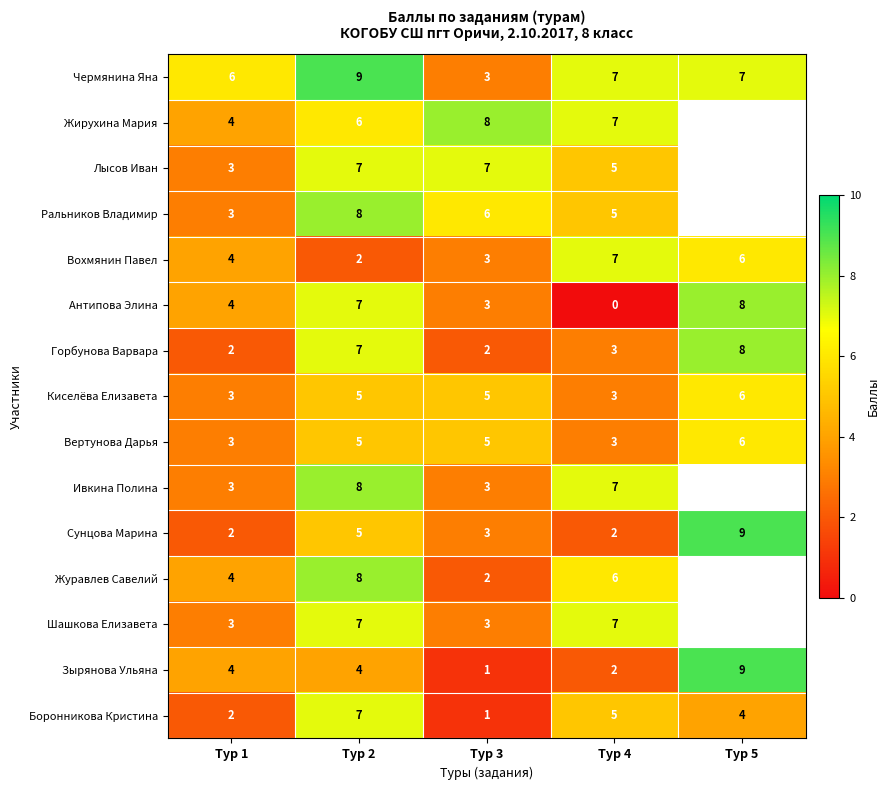

The value of Боронникова Кристина at Тур 1 is 3. True or false?

False